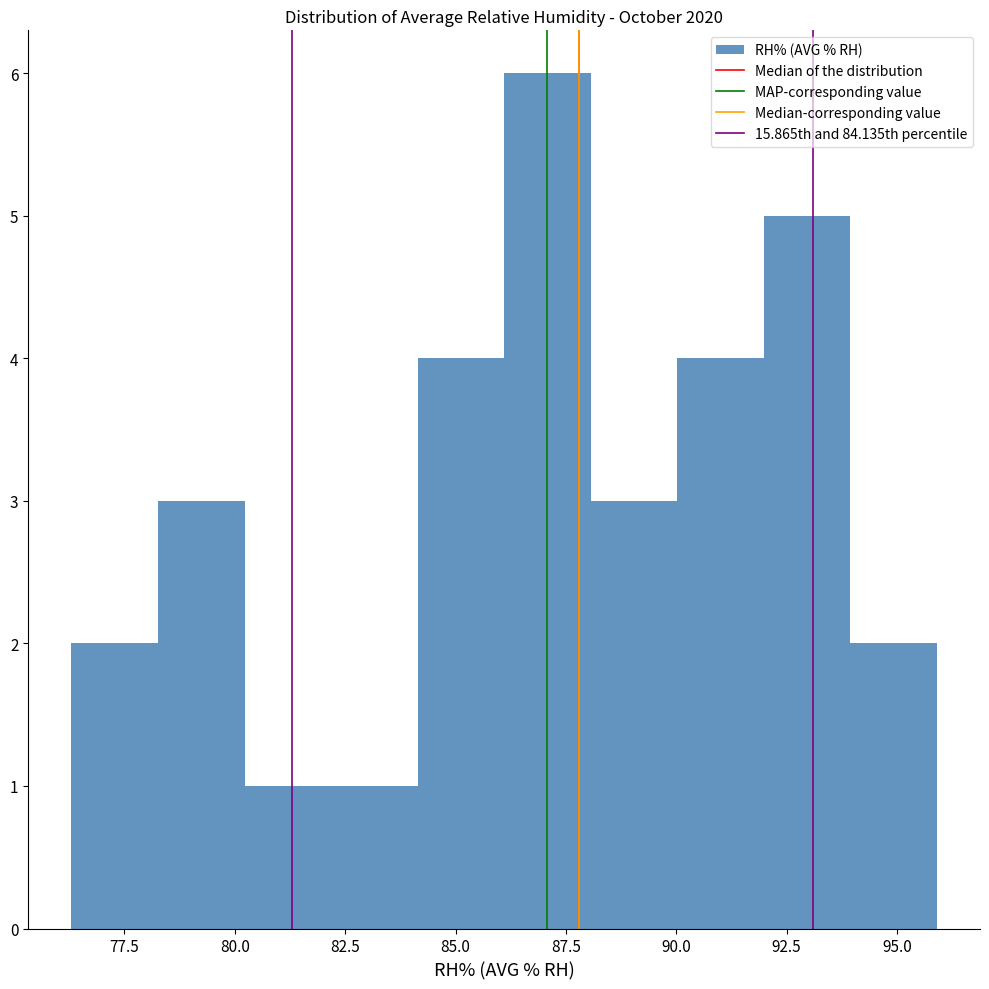

Around what value on the x-axis is the tallest bar? Give the approximate position of its centre, as read against the axis.

87.0